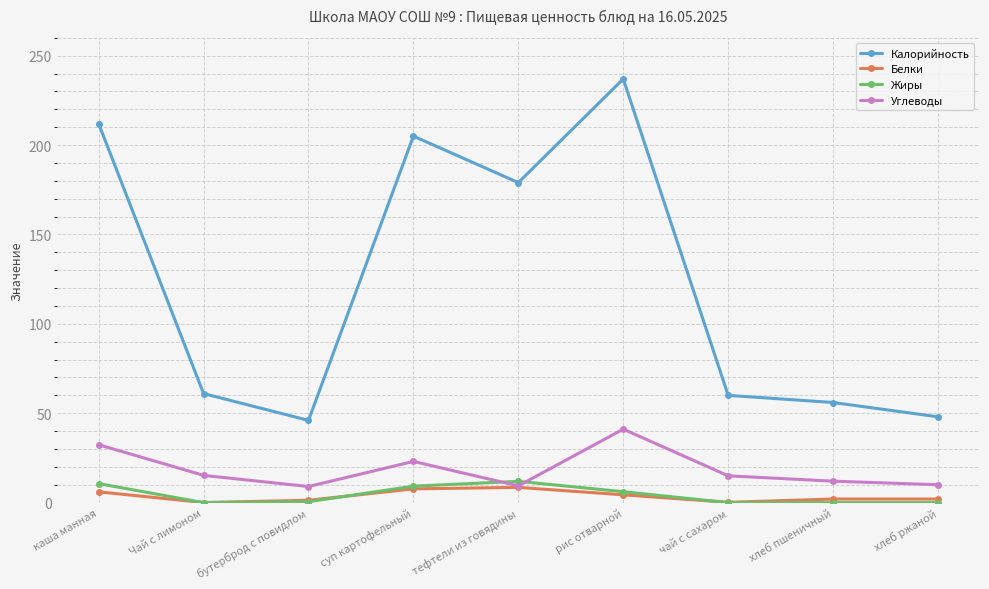

True or false: Углеводы has more than 2 interior local peaks.

False